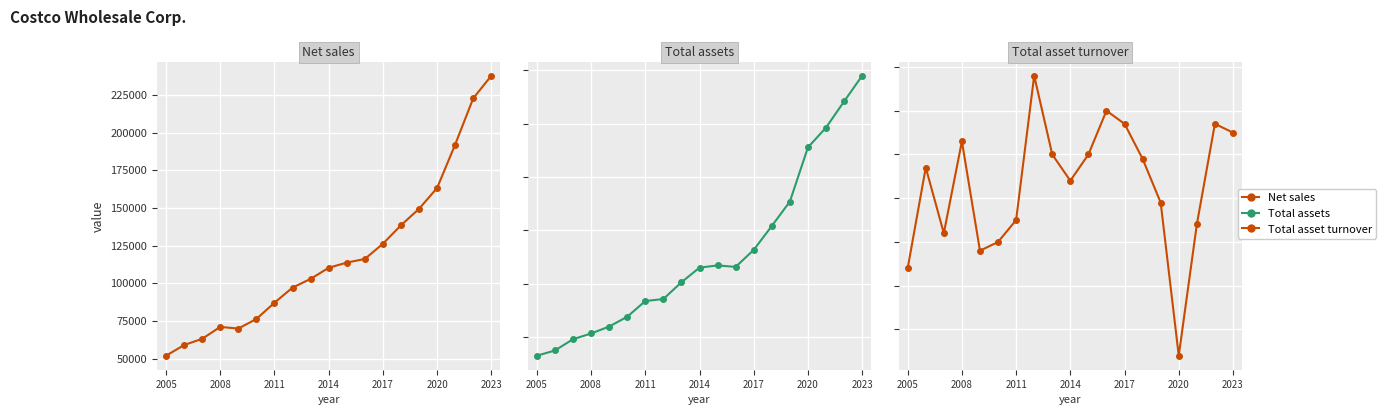

How many data points in Total assets are less than 33024?

9